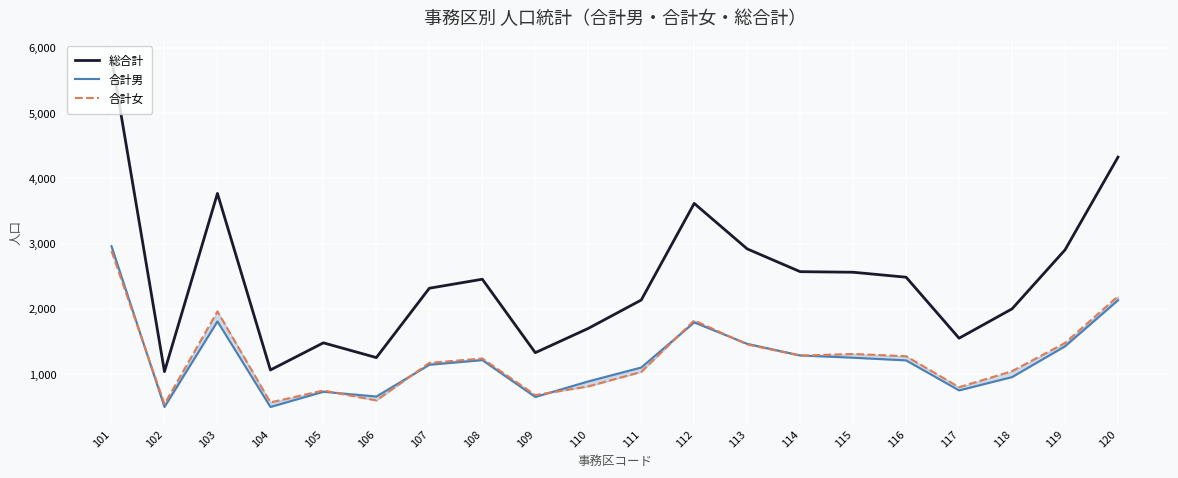

Which has a higher value, 115 or 102?

115